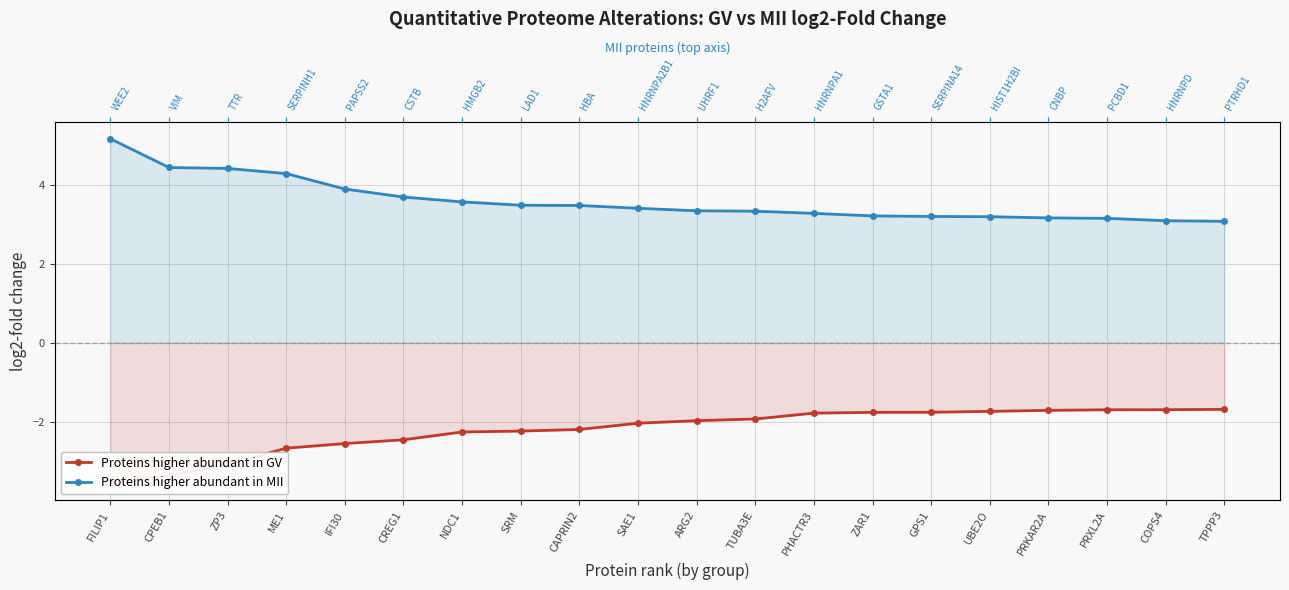

What are all the series names shown in the legend?

Proteins higher abundant in GV, Proteins higher abundant in MII